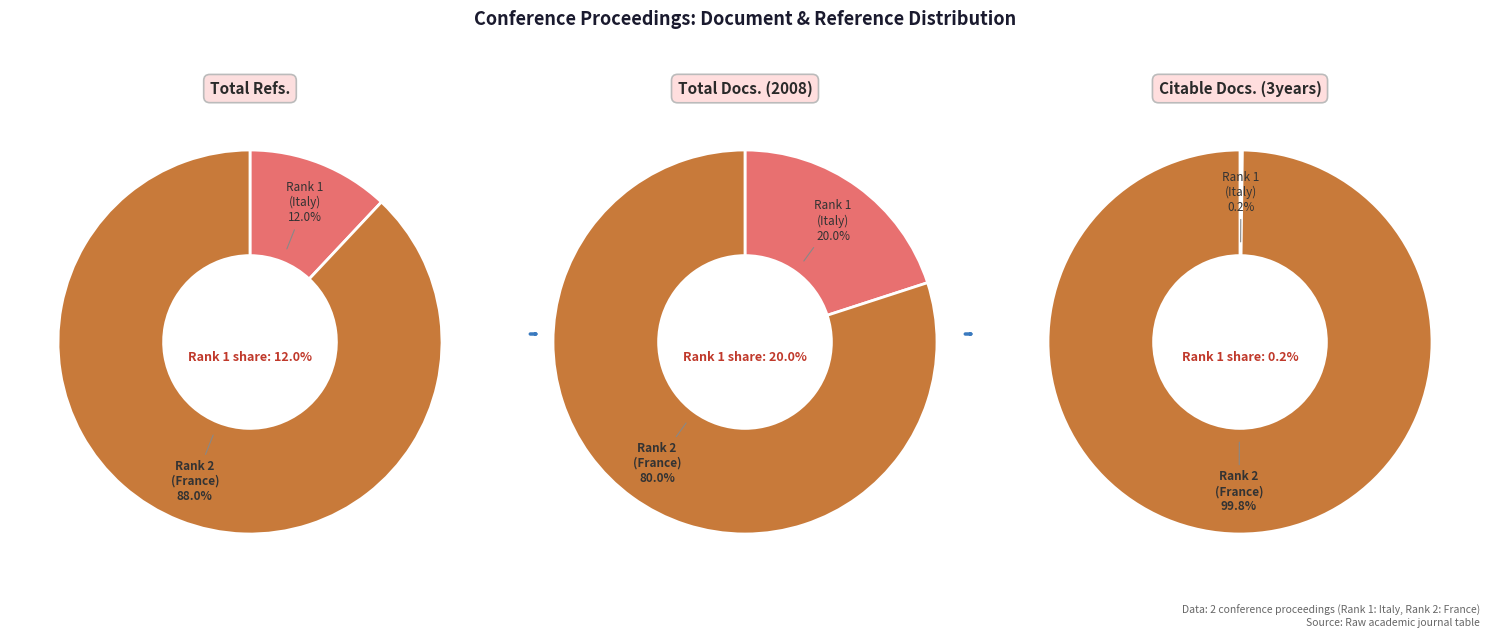

Which slice is the largest?

Rank 2 (France)